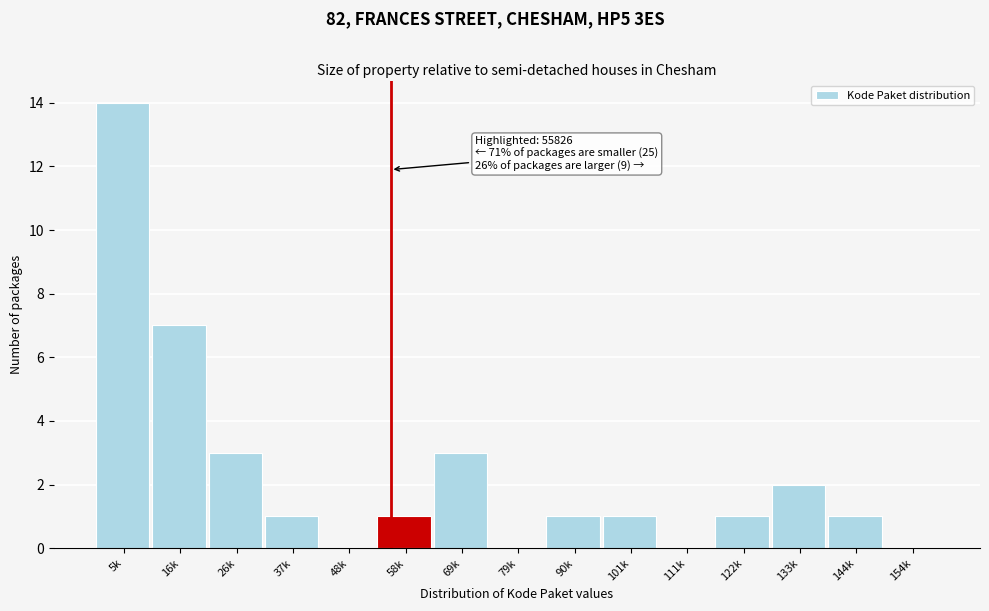

Reading left to right, what are all the values shown in this chart?

5k=14	16k=7	26k=3	37k=1	48k=0	58k=1	69k=3	79k=0	90k=1	101k=1	111k=0	122k=1	133k=2	144k=1	154k=0